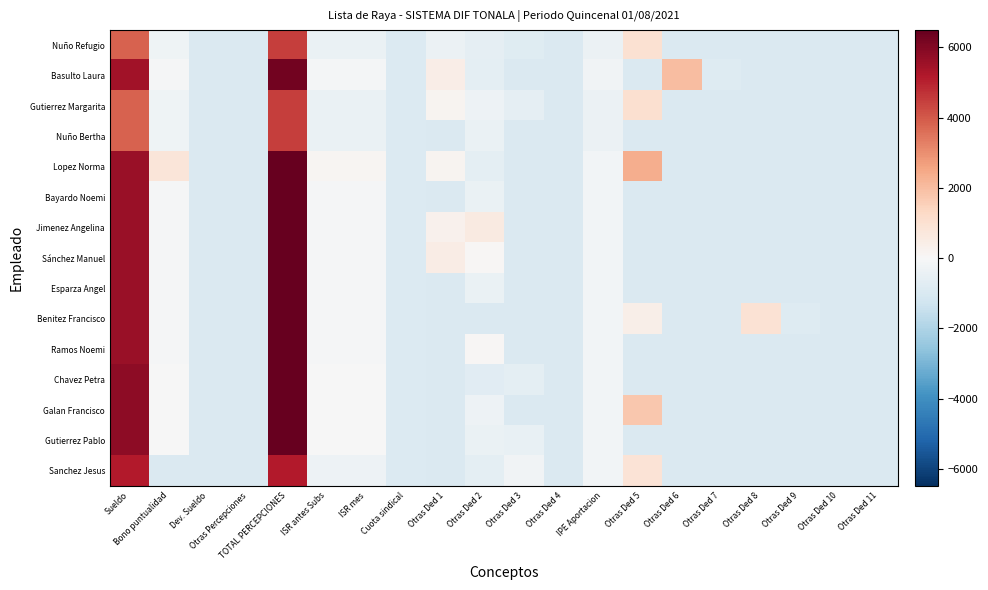

Reading right to left, transcribe all the data shown in this chart.

Nuño Refugio: Otras Ded 11=-937.1	Otras Ded 10=-937.1	Otras Ded 9=-937.1	Otras Ded 8=-937.1	Otras Ded 7=-937.1	Otras Ded 6=-937.1	Otras Ded 5=972.9	IPE Aportacion=-386.3	Otras Ded 4=-937.1	Otras Ded 3=-795.6	Otras Ded 2=-587.1	Otras Ded 1=-377.5	Cuota sindical=-889.2	ISR mes=-446.7	ISR antes Subs=-446.7	TOTAL PERCEPCIONES=4490.7	Otras Percepciones=-937.1	Dev. Sueldo=-937.1	Bono puntualidad=-298.5	Sueldo=3852.1
Basulto Laura: Otras Ded 11=-937.1	Otras Ded 10=-937.1	Otras Ded 9=-937.1	Otras Ded 8=-937.1	Otras Ded 7=-860.3	Otras Ded 6=1997.7	Otras Ded 5=-937.1	IPE Aportacion=-204.4	Otras Ded 4=-937.1	Otras Ded 3=-937.1	Otras Ded 2=-637.1	Otras Ded 1=417.1	Cuota sindical=-873.4	ISR mes=-106.0	ISR antes Subs=-106.0	TOTAL PERCEPCIONES=6283.1	Otras Percepciones=-937.1	Dev. Sueldo=-937.1	Bono puntualidad=-87.7	Sueldo=5433.7
Gutierrez Margarita: Otras Ded 11=-937.1	Otras Ded 10=-937.1	Otras Ded 9=-937.1	Otras Ded 8=-937.1	Otras Ded 7=-937.1	Otras Ded 6=-937.1	Otras Ded 5=1029.9	IPE Aportacion=-386.3	Otras Ded 4=-937.1	Otras Ded 3=-563.4	Otras Ded 2=-337.1	Otras Ded 1=157.7	Cuota sindical=-889.2	ISR mes=-446.7	ISR antes Subs=-446.7	TOTAL PERCEPCIONES=4490.7	Otras Percepciones=-937.1	Dev. Sueldo=-937.1	Bono puntualidad=-298.5	Sueldo=3852.1
Nuño Bertha: Otras Ded 11=-937.1	Otras Ded 10=-937.1	Otras Ded 9=-937.1	Otras Ded 8=-937.1	Otras Ded 7=-937.1	Otras Ded 6=-937.1	Otras Ded 5=-937.1	IPE Aportacion=-386.3	Otras Ded 4=-937.1	Otras Ded 3=-937.1	Otras Ded 2=-437.1	Otras Ded 1=-937.1	Cuota sindical=-889.2	ISR mes=-446.7	ISR antes Subs=-446.7	TOTAL PERCEPCIONES=4490.7	Otras Percepciones=-937.1	Dev. Sueldo=-937.1	Bono puntualidad=-298.5	Sueldo=3852.1
Lopez Norma: Otras Ded 11=-937.1	Otras Ded 10=-937.1	Otras Ded 9=-937.1	Otras Ded 8=-937.1	Otras Ded 7=-937.1	Otras Ded 6=-937.1	Otras Ded 5=2339.9	IPE Aportacion=-183.6	Otras Ded 4=-937.1	Otras Ded 3=-937.1	Otras Ded 2=-637.1	Otras Ded 1=154.8	Cuota sindical=-871.6	ISR mes=124.6	ISR antes Subs=124.6	TOTAL PERCEPCIONES=7362.3	Otras Percepciones=-937.1	Dev. Sueldo=-937.1	Bono puntualidad=810.1	Sueldo=5615.1
Bayardo Noemi: Otras Ded 11=-937.1	Otras Ded 10=-937.1	Otras Ded 9=-937.1	Otras Ded 8=-937.1	Otras Ded 7=-937.1	Otras Ded 6=-937.1	Otras Ded 5=-937.1	IPE Aportacion=-183.6	Otras Ded 4=-937.1	Otras Ded 3=-937.1	Otras Ded 2=-437.1	Otras Ded 1=-937.1	Cuota sindical=-871.6	ISR mes=-62.1	ISR antes Subs=-62.1	TOTAL PERCEPCIONES=6488.7	Otras Percepciones=-937.1	Dev. Sueldo=-937.1	Bono puntualidad=-63.5	Sueldo=5615.1
Jimenez Angelina: Otras Ded 11=-937.1	Otras Ded 10=-937.1	Otras Ded 9=-937.1	Otras Ded 8=-937.1	Otras Ded 7=-937.1	Otras Ded 6=-937.1	Otras Ded 5=-937.1	IPE Aportacion=-183.6	Otras Ded 4=-937.1	Otras Ded 3=-937.1	Otras Ded 2=562.9	Otras Ded 1=295.0	Cuota sindical=-871.6	ISR mes=-62.1	ISR antes Subs=-62.1	TOTAL PERCEPCIONES=6488.7	Otras Percepciones=-937.1	Dev. Sueldo=-937.1	Bono puntualidad=-63.5	Sueldo=5615.1
Sánchez Manuel: Otras Ded 11=-937.1	Otras Ded 10=-937.1	Otras Ded 9=-937.1	Otras Ded 8=-937.1	Otras Ded 7=-937.1	Otras Ded 6=-937.1	Otras Ded 5=-937.1	IPE Aportacion=-183.6	Otras Ded 4=-937.1	Otras Ded 3=-937.1	Otras Ded 2=62.9	Otras Ded 1=503.4	Cuota sindical=-871.6	ISR mes=-62.1	ISR antes Subs=-62.1	TOTAL PERCEPCIONES=6488.7	Otras Percepciones=-937.1	Dev. Sueldo=-937.1	Bono puntualidad=-63.5	Sueldo=5615.1
Esparza Angel: Otras Ded 11=-937.1	Otras Ded 10=-937.1	Otras Ded 9=-937.1	Otras Ded 8=-937.1	Otras Ded 7=-937.1	Otras Ded 6=-937.1	Otras Ded 5=-937.1	IPE Aportacion=-183.6	Otras Ded 4=-937.1	Otras Ded 3=-937.1	Otras Ded 2=-437.1	Otras Ded 1=-937.1	Cuota sindical=-871.6	ISR mes=-62.1	ISR antes Subs=-62.1	TOTAL PERCEPCIONES=6488.7	Otras Percepciones=-937.1	Dev. Sueldo=-937.1	Bono puntualidad=-63.5	Sueldo=5615.1
Benitez Francisco: Otras Ded 11=-937.1	Otras Ded 10=-937.1	Otras Ded 9=-837.2	Otras Ded 8=913.9	Otras Ded 7=-937.1	Otras Ded 6=-937.1	Otras Ded 5=388.9	IPE Aportacion=-183.6	Otras Ded 4=-937.1	Otras Ded 3=-937.1	Otras Ded 2=-937.1	Otras Ded 1=-937.1	Cuota sindical=-871.6	ISR mes=-62.1	ISR antes Subs=-62.1	TOTAL PERCEPCIONES=6488.7	Otras Percepciones=-937.1	Dev. Sueldo=-937.1	Bono puntualidad=-63.5	Sueldo=5615.1
Ramos Noemi: Otras Ded 11=-937.1	Otras Ded 10=-937.1	Otras Ded 9=-937.1	Otras Ded 8=-937.1	Otras Ded 7=-937.1	Otras Ded 6=-937.1	Otras Ded 5=-937.1	IPE Aportacion=-183.6	Otras Ded 4=-937.1	Otras Ded 3=-937.1	Otras Ded 2=62.9	Otras Ded 1=-937.1	Cuota sindical=-871.6	ISR mes=-62.1	ISR antes Subs=-62.1	TOTAL PERCEPCIONES=6488.7	Otras Percepciones=-937.1	Dev. Sueldo=-937.1	Bono puntualidad=-63.5	Sueldo=5615.1
Chavez Petra: Otras Ded 11=-937.1	Otras Ded 10=-937.1	Otras Ded 9=-937.1	Otras Ded 8=-937.1	Otras Ded 7=-937.1	Otras Ded 6=-937.1	Otras Ded 5=-937.1	IPE Aportacion=-163.9	Otras Ded 4=-937.1	Otras Ded 3=-641.4	Otras Ded 2=-737.1	Otras Ded 1=-937.1	Cuota sindical=-869.9	ISR mes=-20.6	ISR antes Subs=-20.6	TOTAL PERCEPCIONES=6682.8	Otras Percepciones=-937.1	Dev. Sueldo=-937.1	Bono puntualidad=-40.6	Sueldo=5786.4
Galan Francisco: Otras Ded 11=-937.1	Otras Ded 10=-937.1	Otras Ded 9=-937.1	Otras Ded 8=-937.1	Otras Ded 7=-937.1	Otras Ded 6=-937.1	Otras Ded 5=1772.0	IPE Aportacion=-163.9	Otras Ded 4=-937.1	Otras Ded 3=-937.1	Otras Ded 2=-337.1	Otras Ded 1=-937.1	Cuota sindical=-869.9	ISR mes=-20.6	ISR antes Subs=-20.6	TOTAL PERCEPCIONES=6682.8	Otras Percepciones=-937.1	Dev. Sueldo=-937.1	Bono puntualidad=-40.6	Sueldo=5786.4
Gutierrez Pablo: Otras Ded 11=-937.1	Otras Ded 10=-937.1	Otras Ded 9=-937.1	Otras Ded 8=-937.1	Otras Ded 7=-937.1	Otras Ded 6=-937.1	Otras Ded 5=-937.1	IPE Aportacion=-163.9	Otras Ded 4=-937.1	Otras Ded 3=-471.4	Otras Ded 2=-437.1	Otras Ded 1=-937.1	Cuota sindical=-869.9	ISR mes=-20.6	ISR antes Subs=-20.6	TOTAL PERCEPCIONES=6682.8	Otras Percepciones=-937.1	Dev. Sueldo=-937.1	Bono puntualidad=-40.6	Sueldo=5786.4
Sanchez Jesus: Otras Ded 11=-937.1	Otras Ded 10=-937.1	Otras Ded 9=-937.1	Otras Ded 8=-937.1	Otras Ded 7=-937.1	Otras Ded 6=-937.1	Otras Ded 5=872.8	IPE Aportacion=-163.9	Otras Ded 4=-937.1	Otras Ded 3=-226.9	Otras Ded 2=-637.1	Otras Ded 1=-937.1	Cuota sindical=-869.9	ISR mes=-328.7	ISR antes Subs=-328.7	TOTAL PERCEPCIONES=5158.8	Otras Percepciones=-937.1	Dev. Sueldo=-937.1	Bono puntualidad=-937.1	Sueldo=5158.8